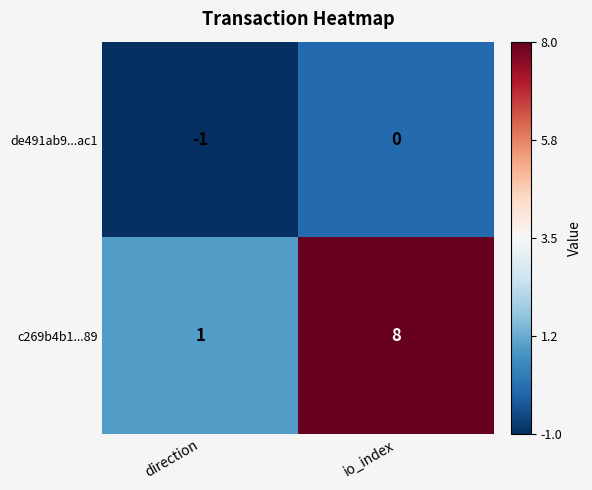

Which series has the widest spread of values?

c269b4b1...89